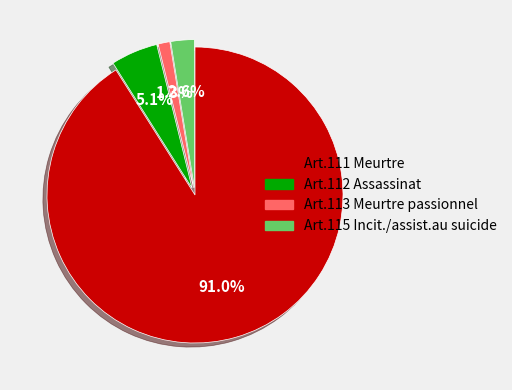

How many segments does this pie chart have?

4